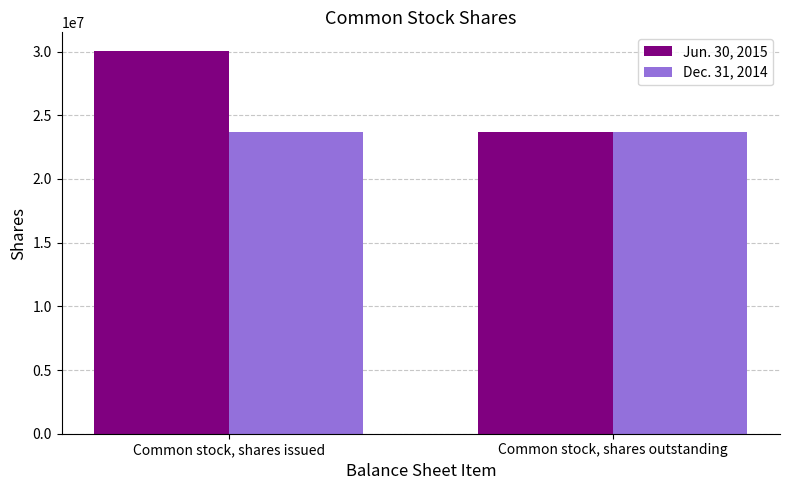

What is the sum of all Jun. 30, 2015 values?

53662000